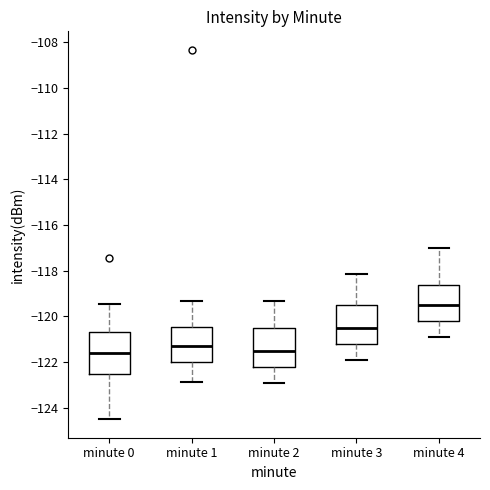

Reading left to right, read every box against the y-axis: the position of its median line, the range the box covers, and the ends of its whiskers. The values are not printed on the chart, so give them approximately, as read against the axis.

minute 0: median -121.6, box -122.6 to -120.6, whiskers -124.6 to -119.4
minute 1: median -121.2, box -122.0 to -120.4, whiskers -122.8 to -119.4
minute 2: median -121.6, box -122.2 to -120.6, whiskers -123.0 to -119.4
minute 3: median -120.6, box -121.2 to -119.6, whiskers -122.0 to -118.2
minute 4: median -119.6, box -120.2 to -118.6, whiskers -121.0 to -117.0